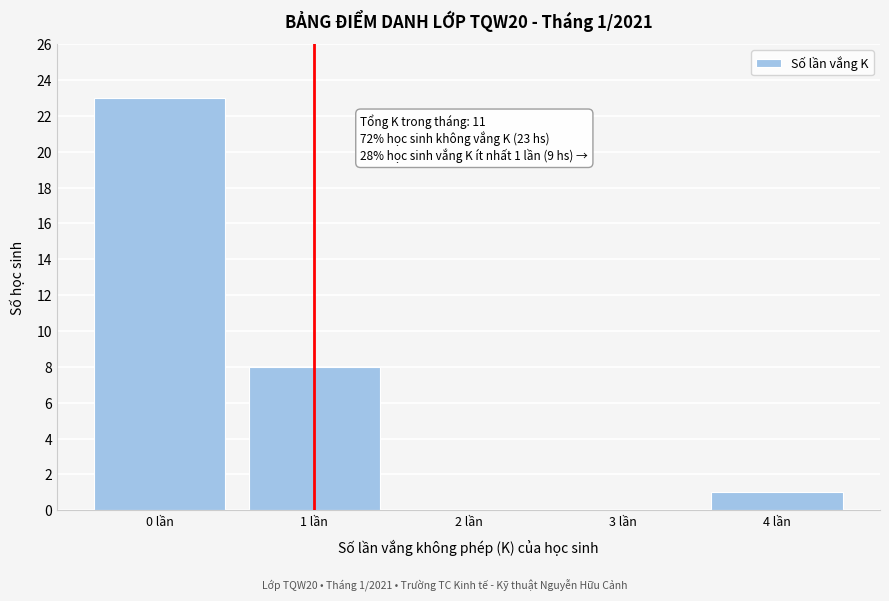

Reading left to right, what are all the values shown in this chart?

0 lần=23	1 lần=8	2 lần=0	3 lần=0	4 lần=1